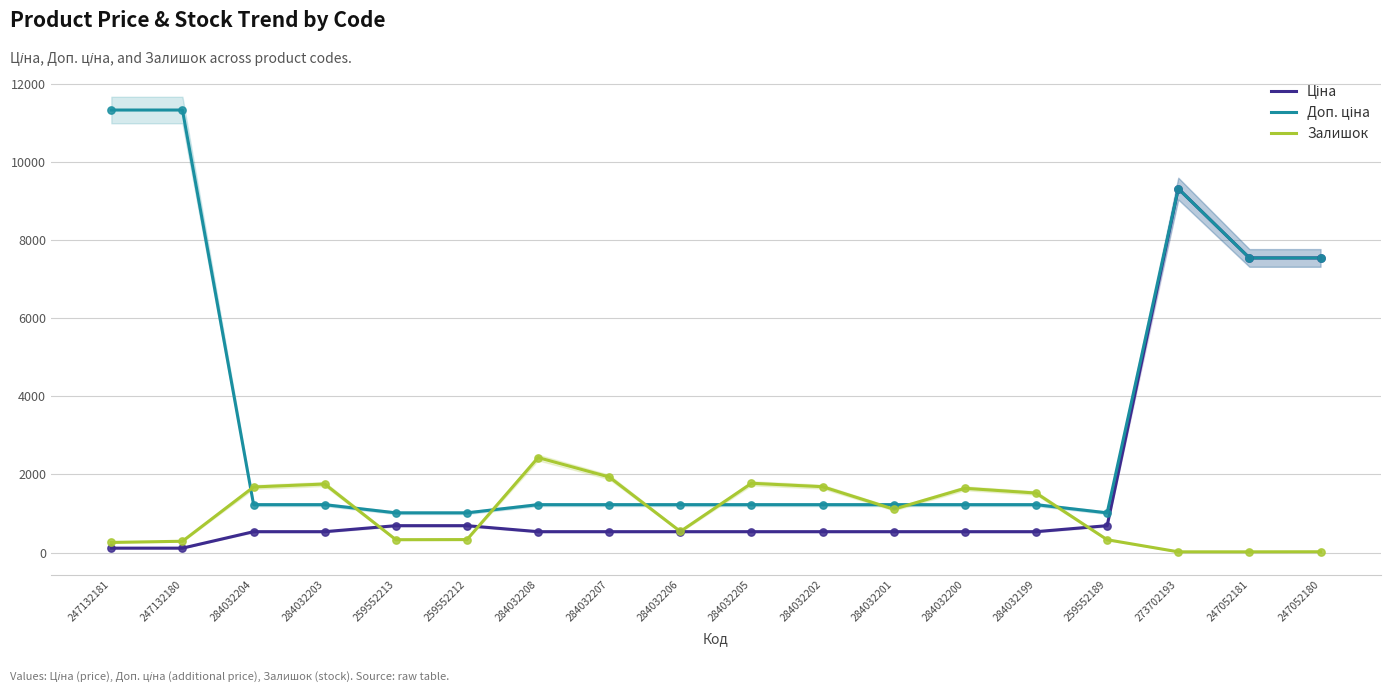

At how many categories does at least one series exceed 1278?

13